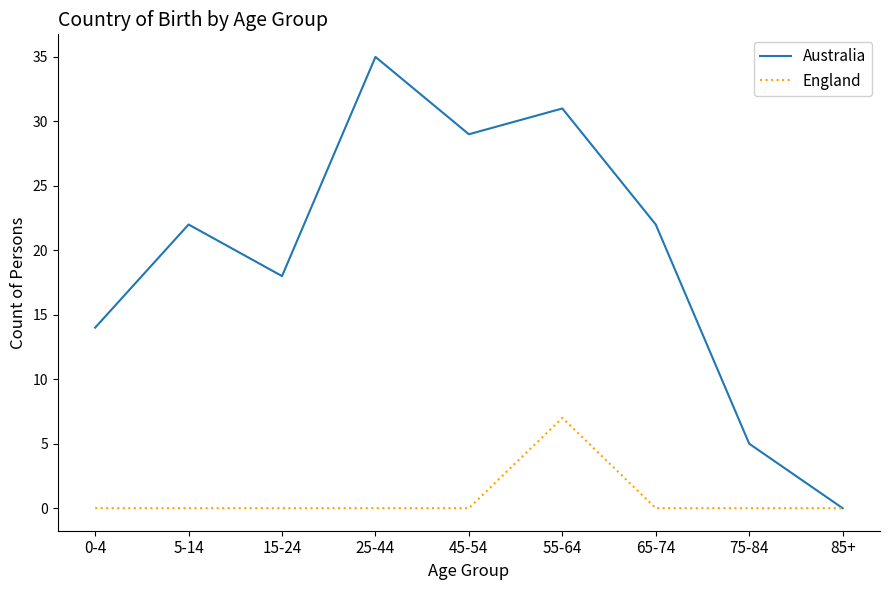

Reading left to right, list all the values displayed in this chart.

Australia: 14	22	18	35	29	31	22	5	0
England: 0	0	0	0	0	7	0	0	0